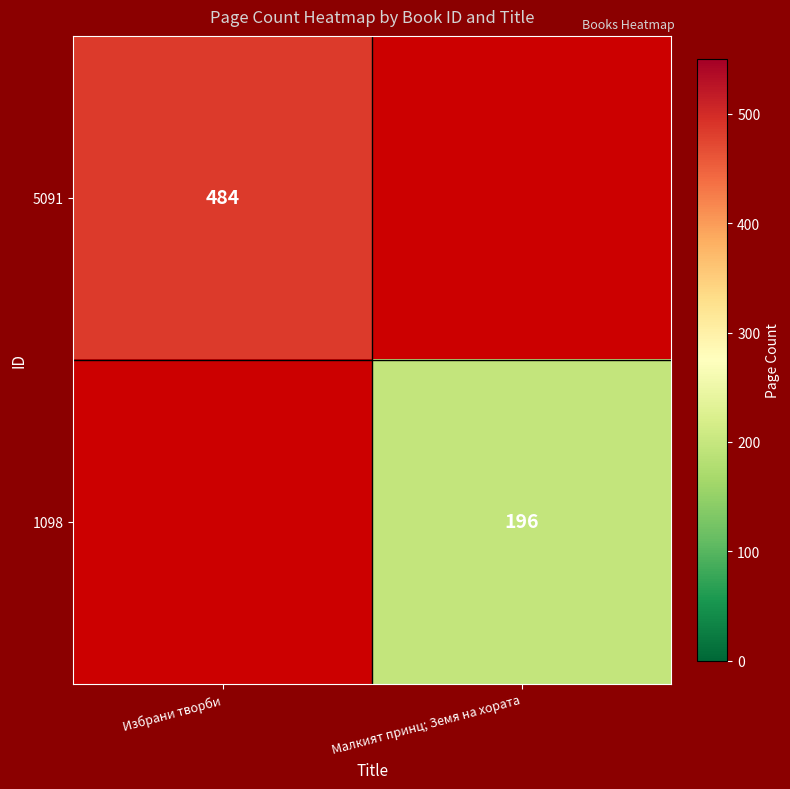

Which has a higher value, Избрани творби or Малкият принц; Земя на хората?

Малкият принц; Земя на хората